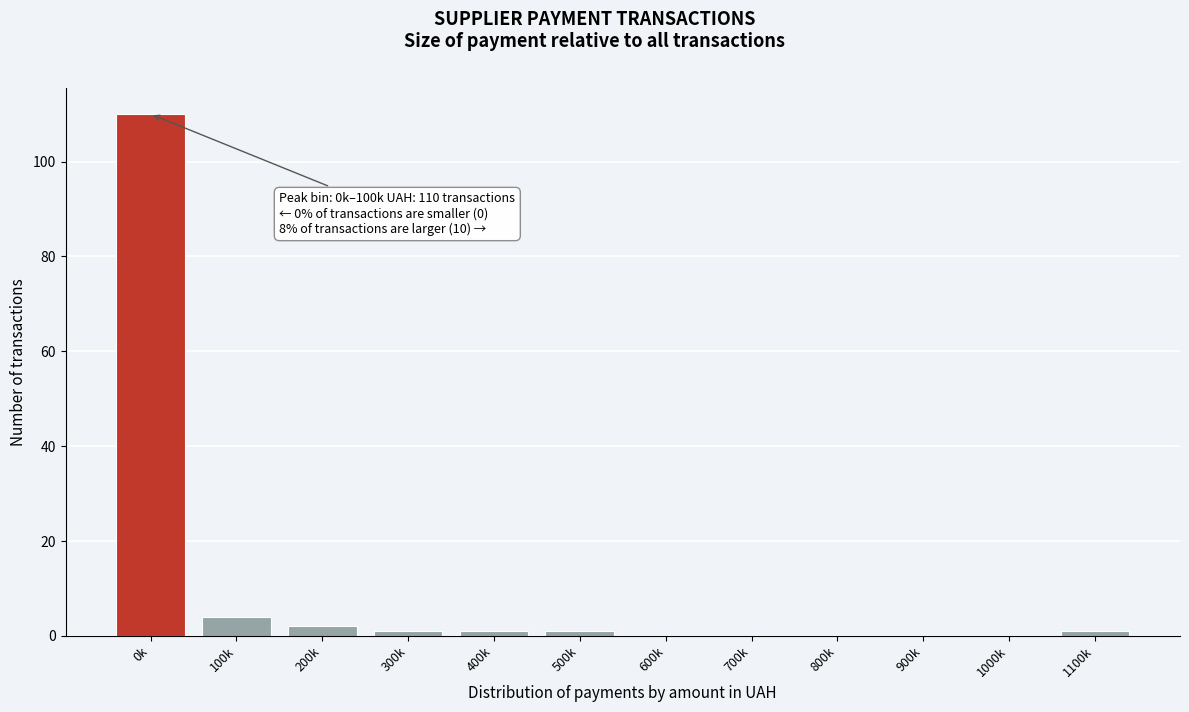

Reading left to right, what are all the values shown in this chart?

0k=110	100k=4	200k=2	300k=1	400k=1	500k=1	600k=0	700k=0	800k=0	900k=0	1000k=0	1100k=1